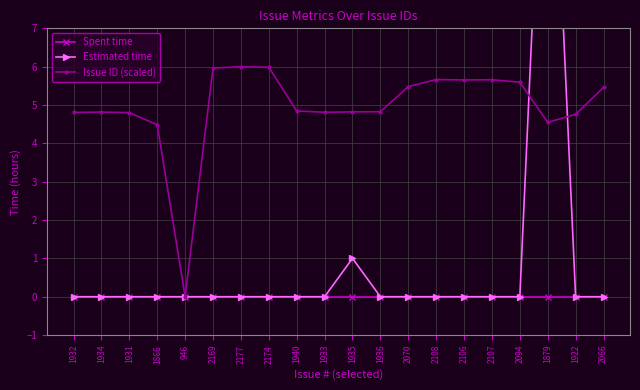

What position from the right is 2108?

7